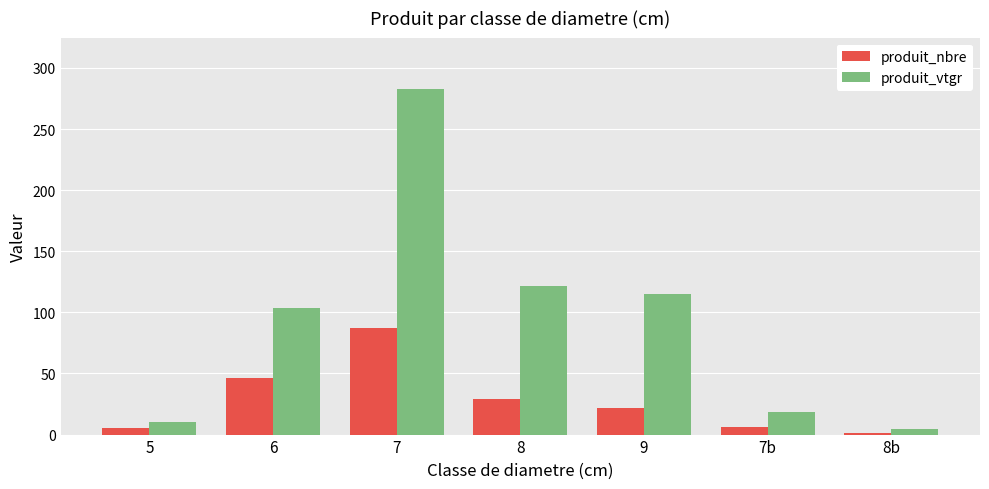

Which series has the largest total across all categories?

produit_vtgr